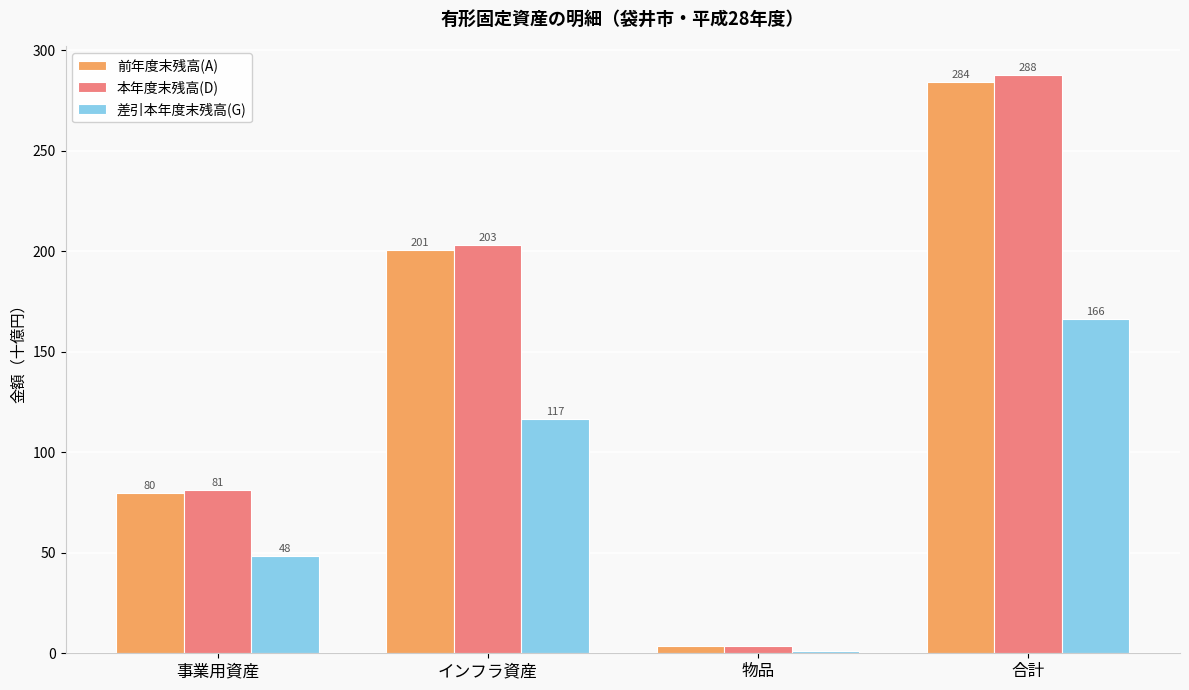

What is the label of the 3rd bar from the right?

インフラ資産